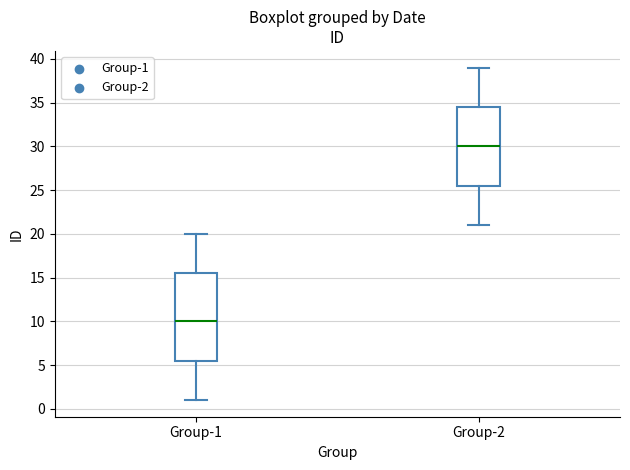

Which box has the lowest median line?

Group-1